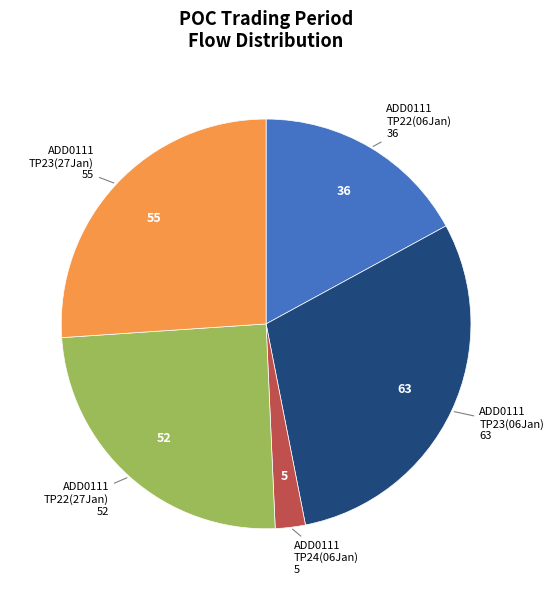

Which has a higher value, ADD0111 TP23(27Jan) or ADD0111 TP23(06Jan)?

ADD0111 TP23(06Jan)